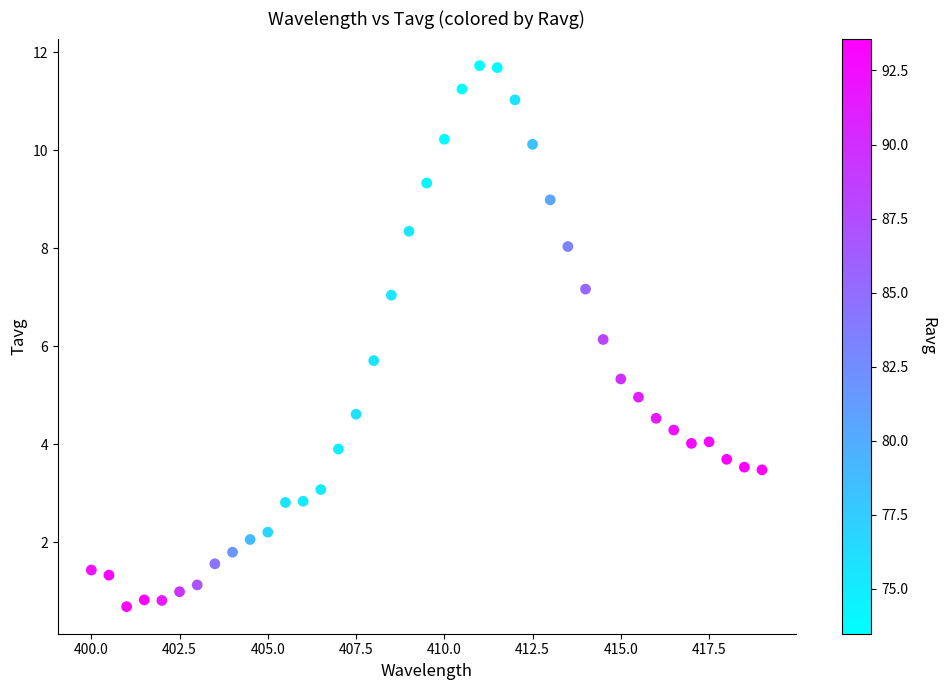

What Y value in the scatter plot is closest to 6?

6.1